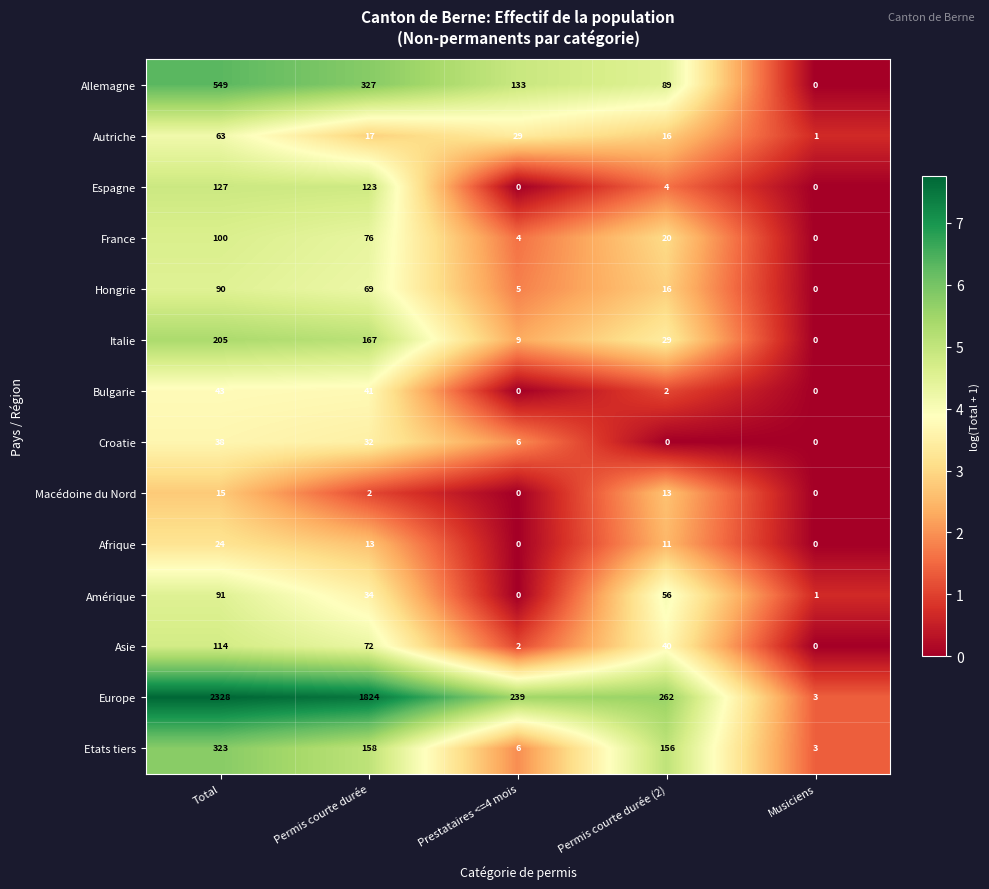

The value of Allemagne at Total is 549. True or false?

True